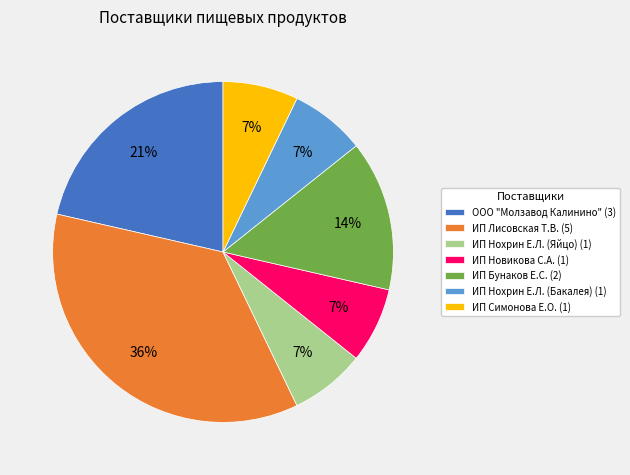

Is the sum of ИП Новикова С.А. (1) and ИП Бунаков Е.С. (2) greater than half?

No